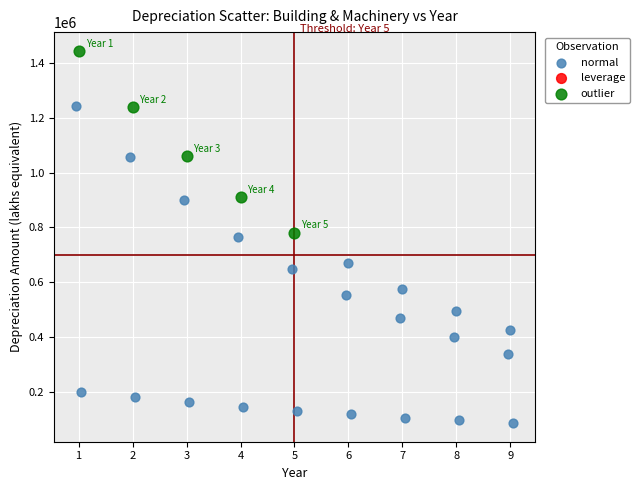

Which series contains the lowest Y value?

normal